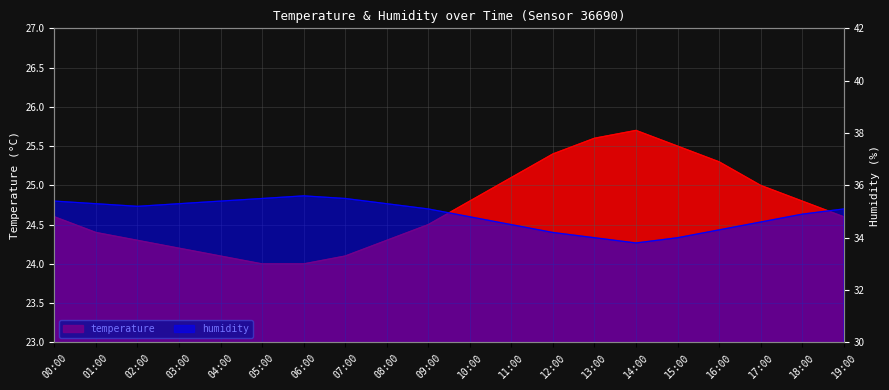

What is the maximum value for humidity?

35.6